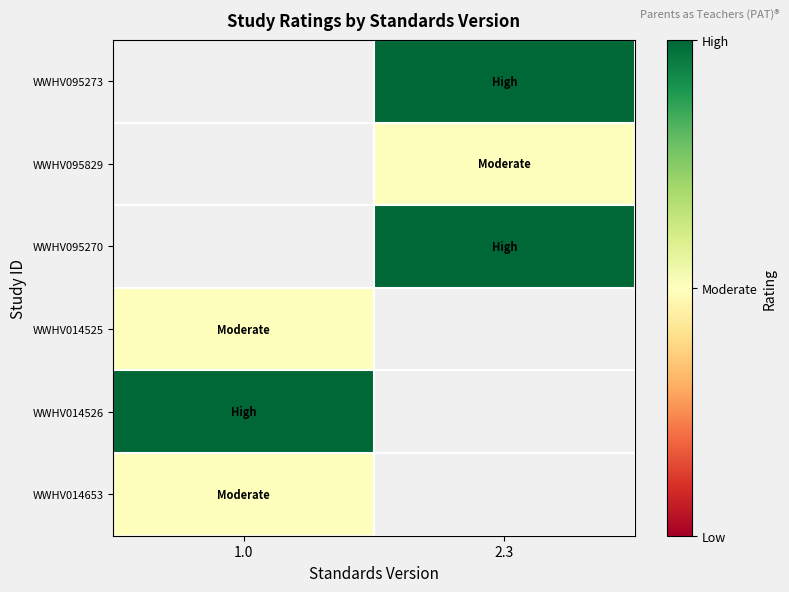

Which category has the highest value across all series?

2.3